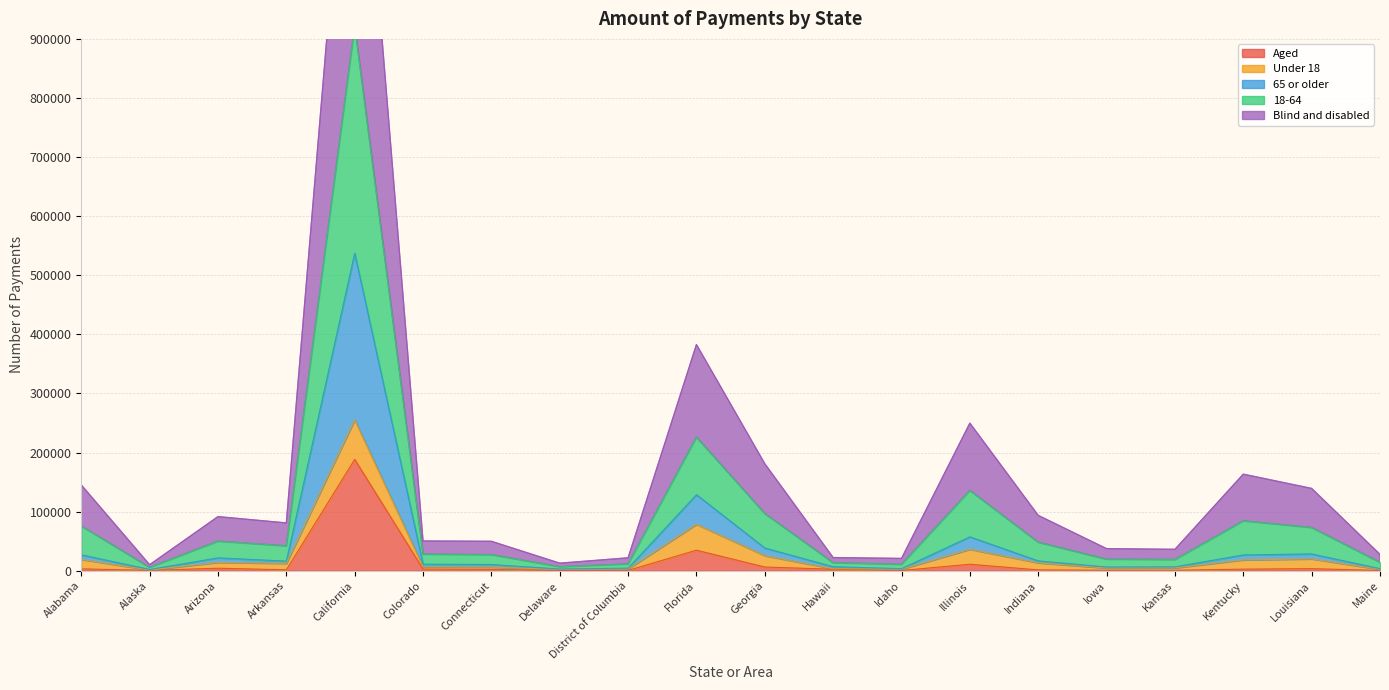

How many values in the Blind and disabled series exceed 42035?

9